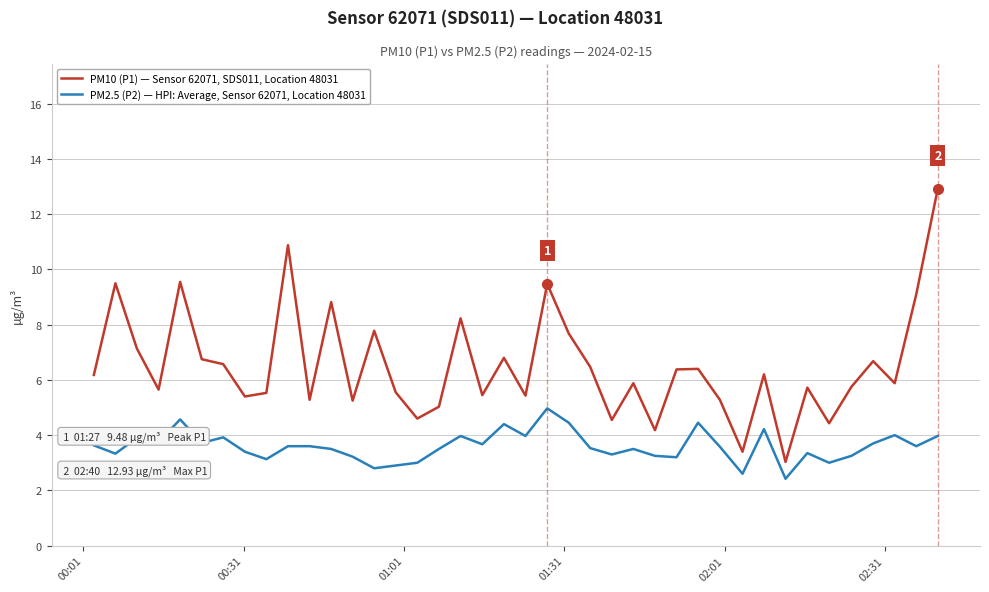

Rank the series by their average value, from lowest to highest.

PM2.5 (P2) — HPI: Average, Sensor 62071, Location 48031, PM10 (P1) — Sensor 62071, SDS011, Location 48031